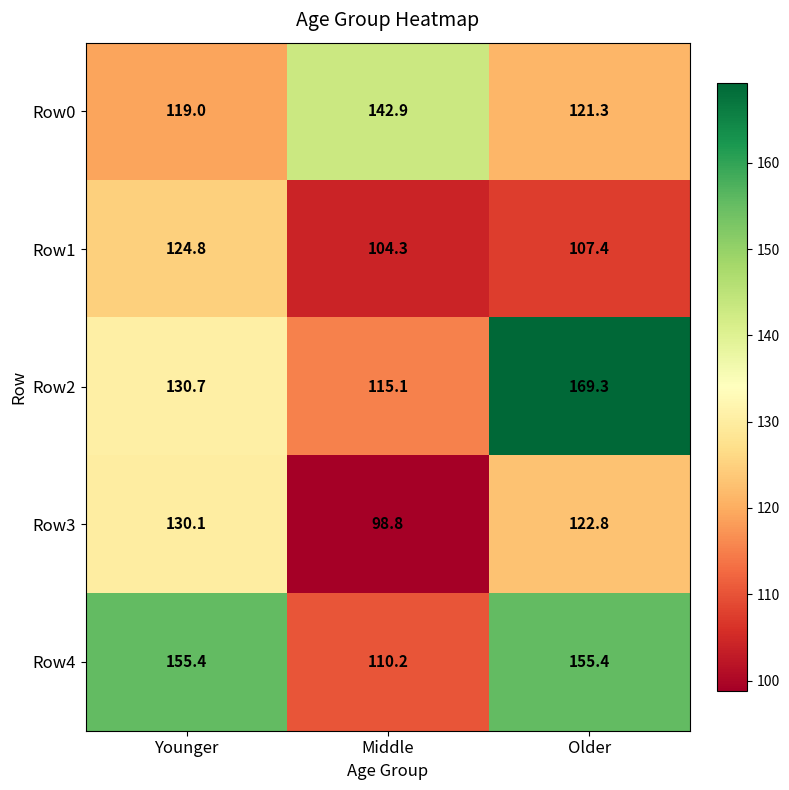

What is the sum of the Row0 values at Older and Younger?

240.3